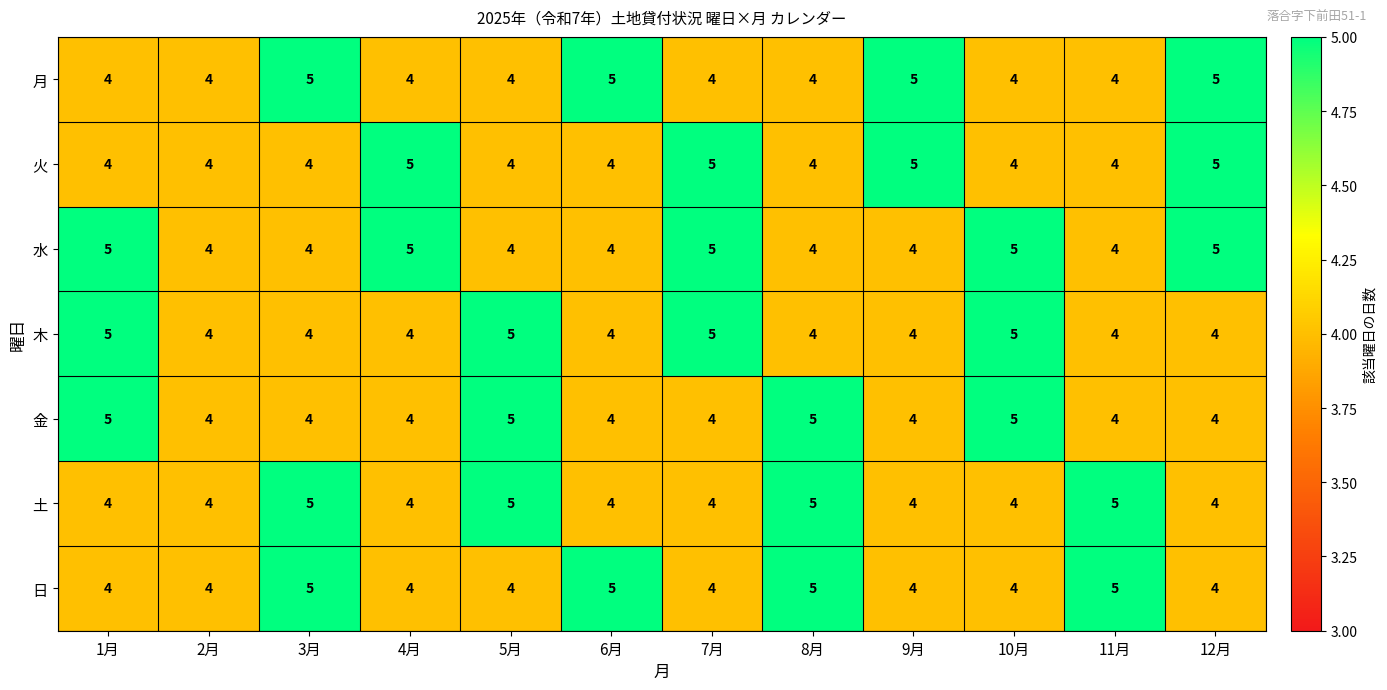

Count the 火 values in the range 4 to 5.

12